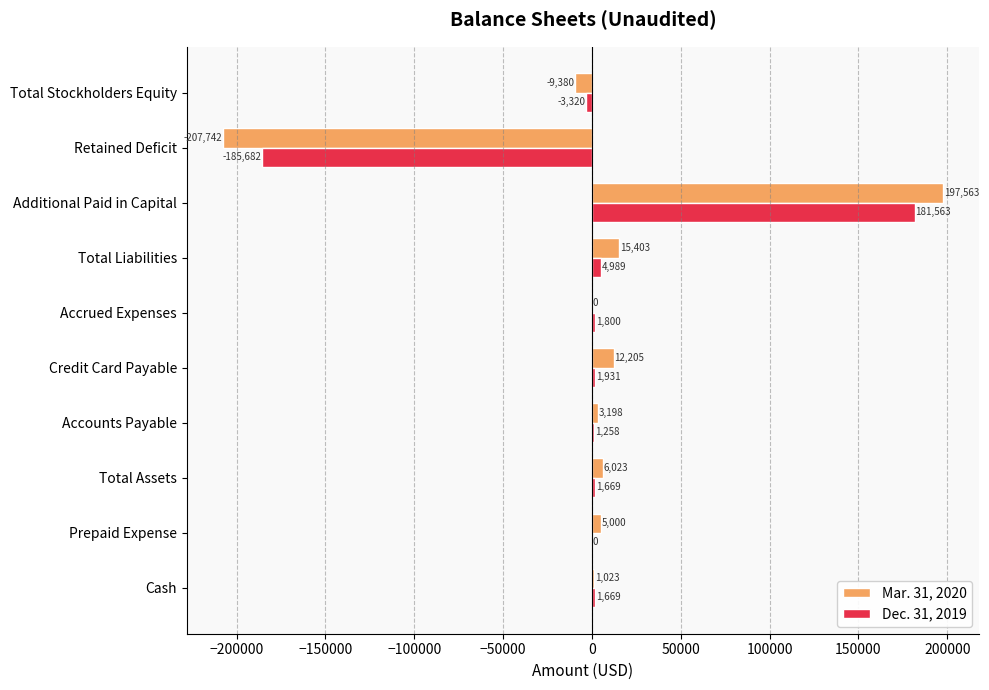

What is the sum of the Mar. 31, 2020 values at Retained Deficit and Total Liabilities?

-192339